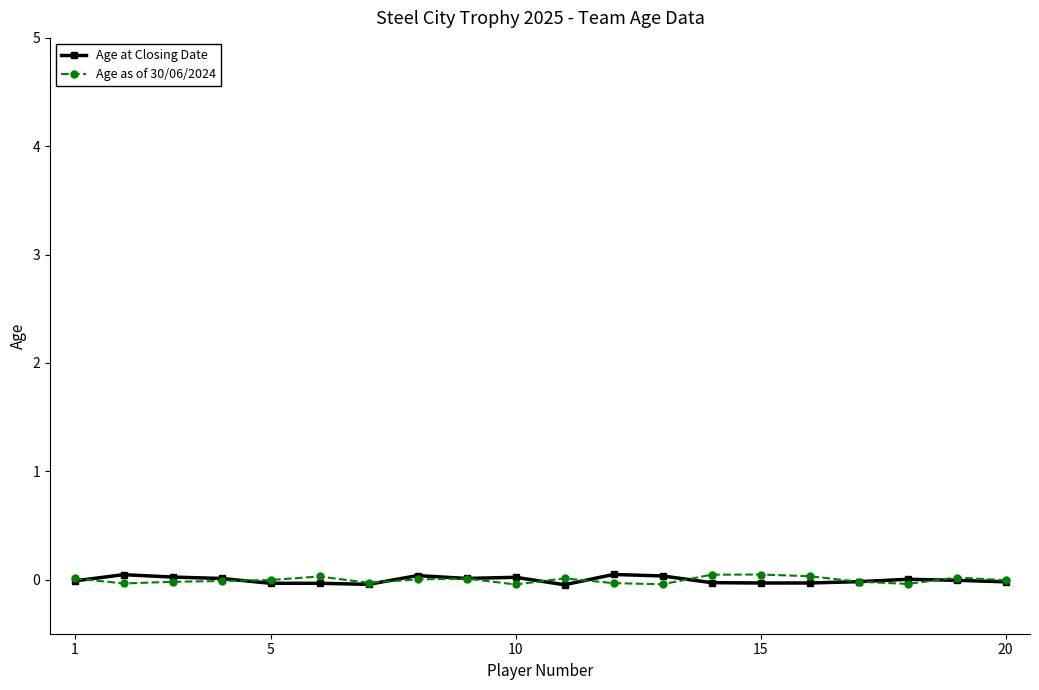

What is the sum of all Age at Closing Date values?

-0.1